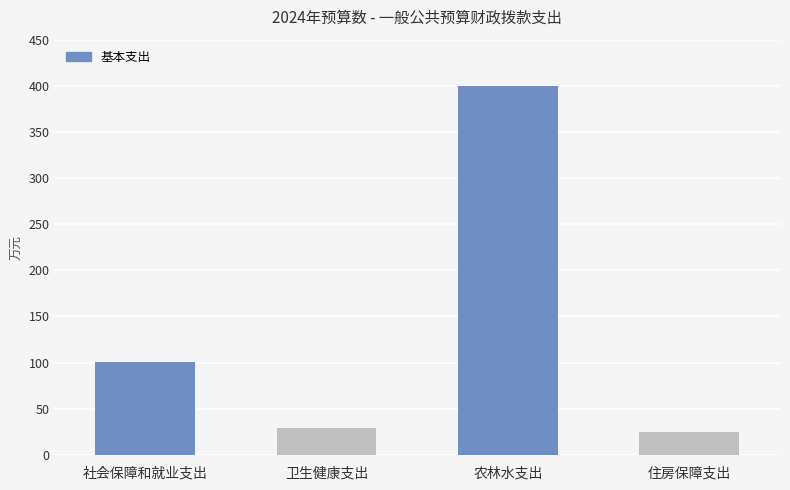

How many data points are less than 100?

2